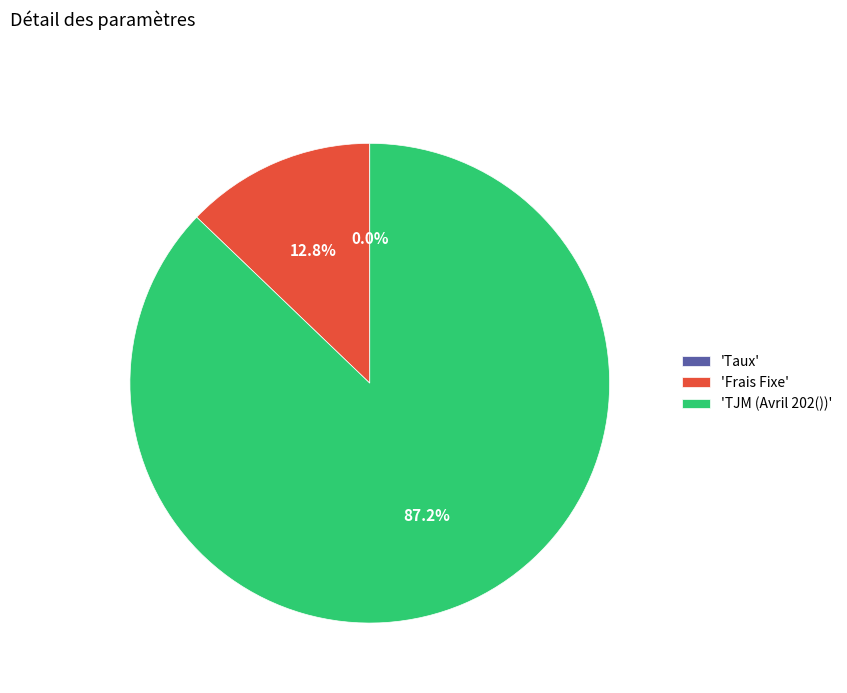

Which category has the biggest portion of the pie?

'TJM (Avril 202())'